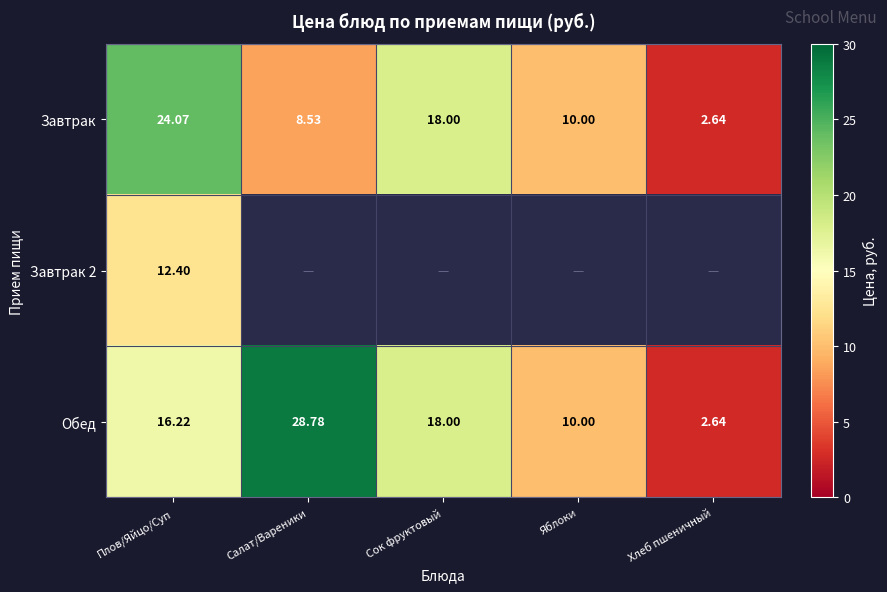

Which category has the lowest value in the Завтрак series?

Хлеб пшеничный